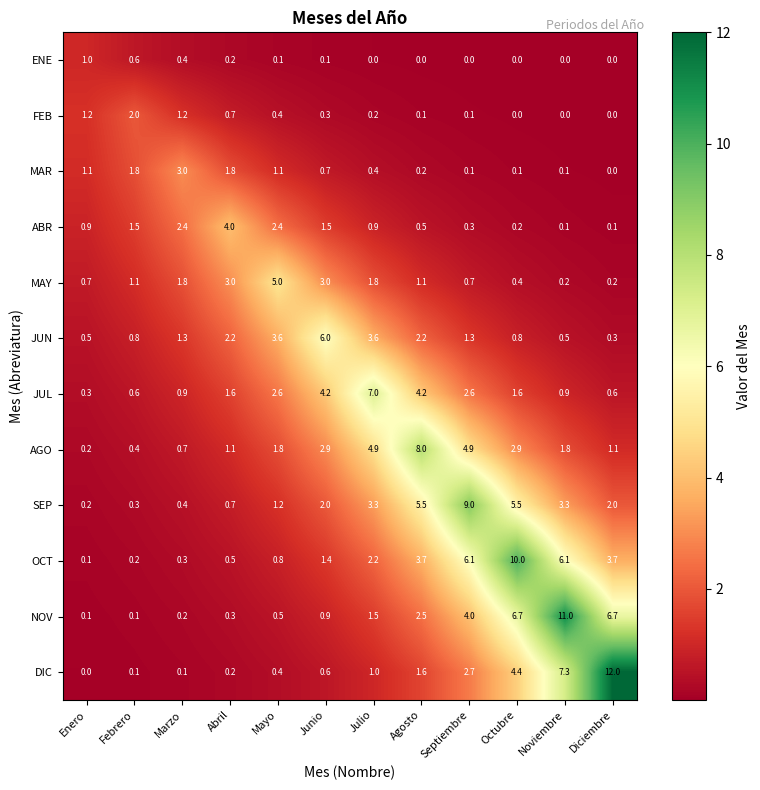

At which category is the sum across all series the highest?

Octubre